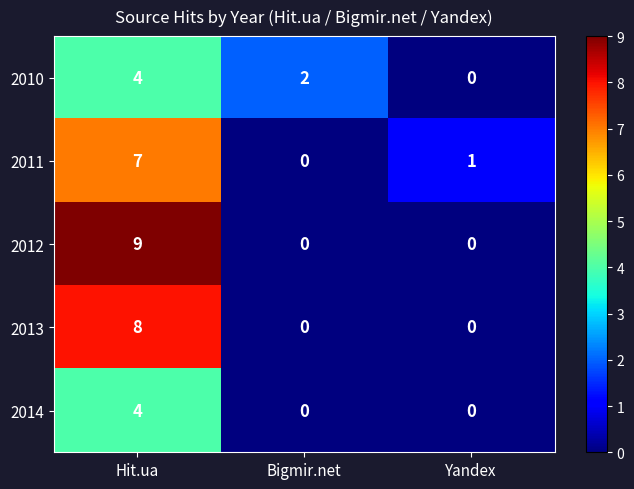

What is the difference between the 2013 values at Hit.ua and Yandex?

8